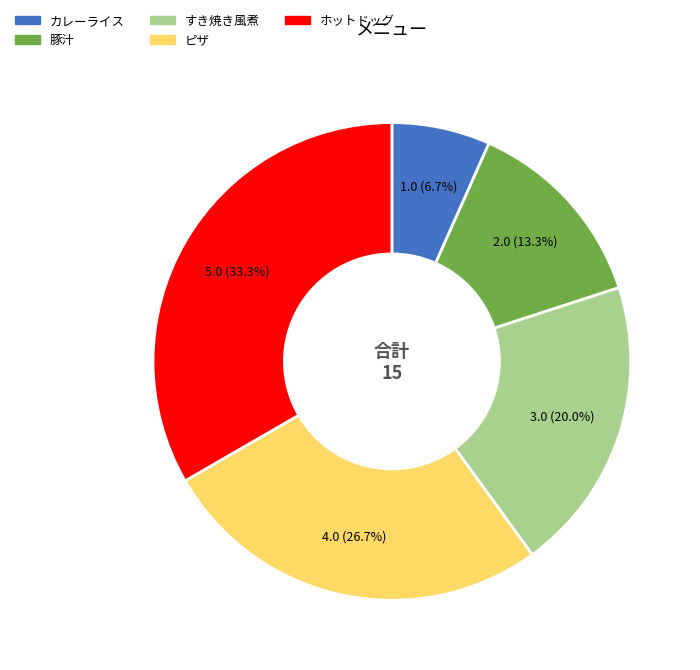

Approximately how many times larger is the value at 豚汁 compared to ピザ?

0.5